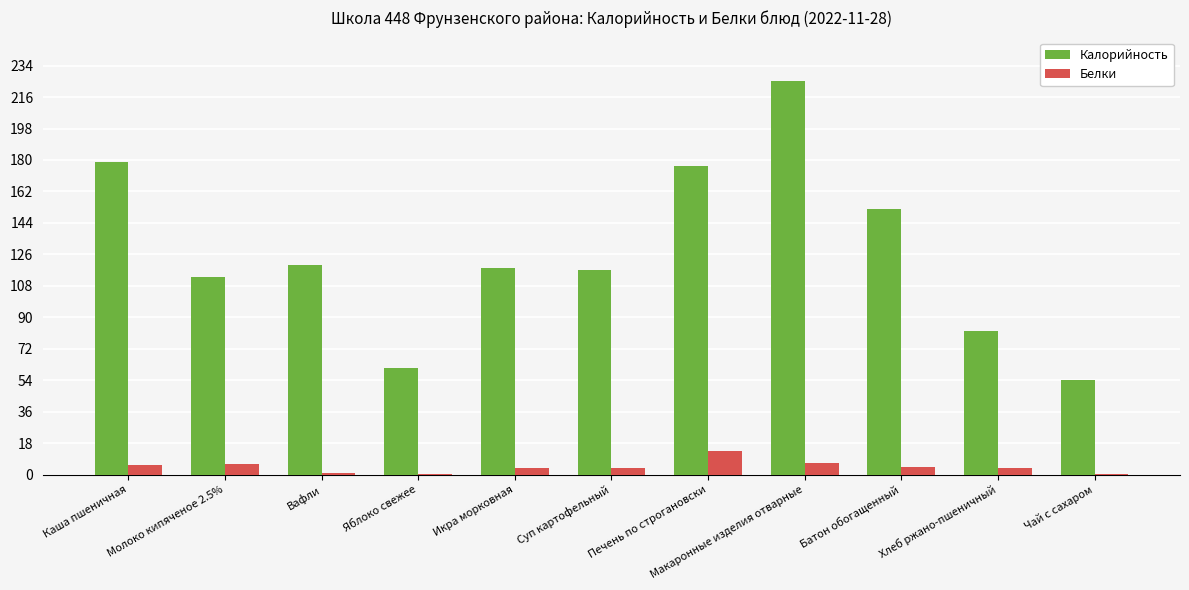

The value of Белки at Молоко кипяченое 2.5% is 6.1. True or false?

True